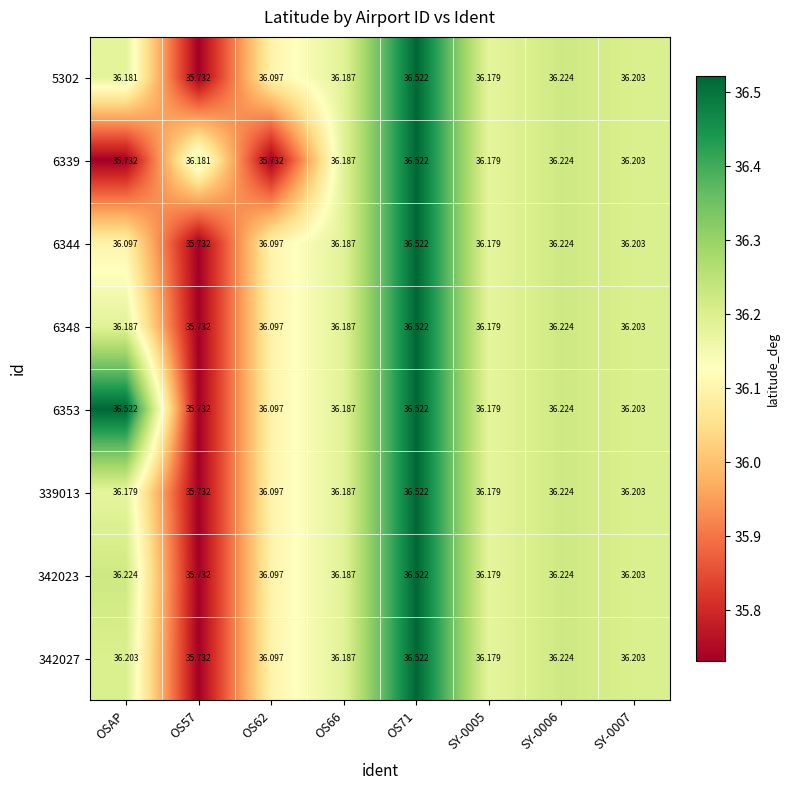

Where does the 342027 series first go above 36?

OSAP